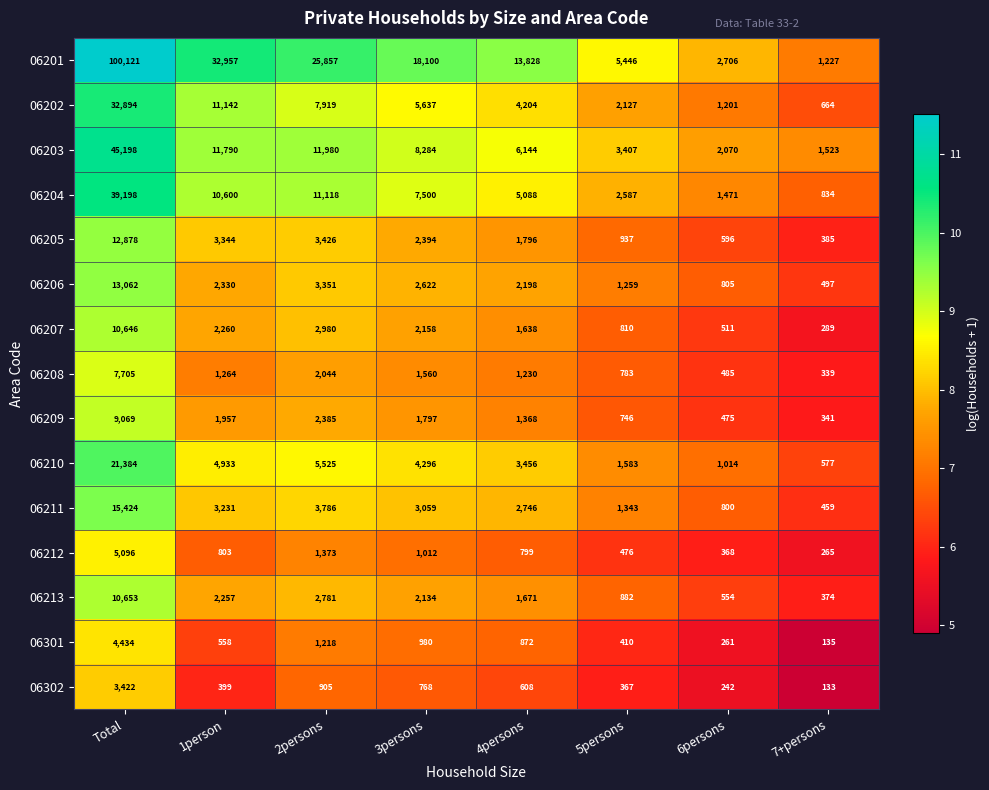

List the series in order of their peak value, lowest first.

06302, 06301, 06212, 06208, 06209, 06207, 06213, 06205, 06206, 06211, 06210, 06202, 06204, 06203, 06201